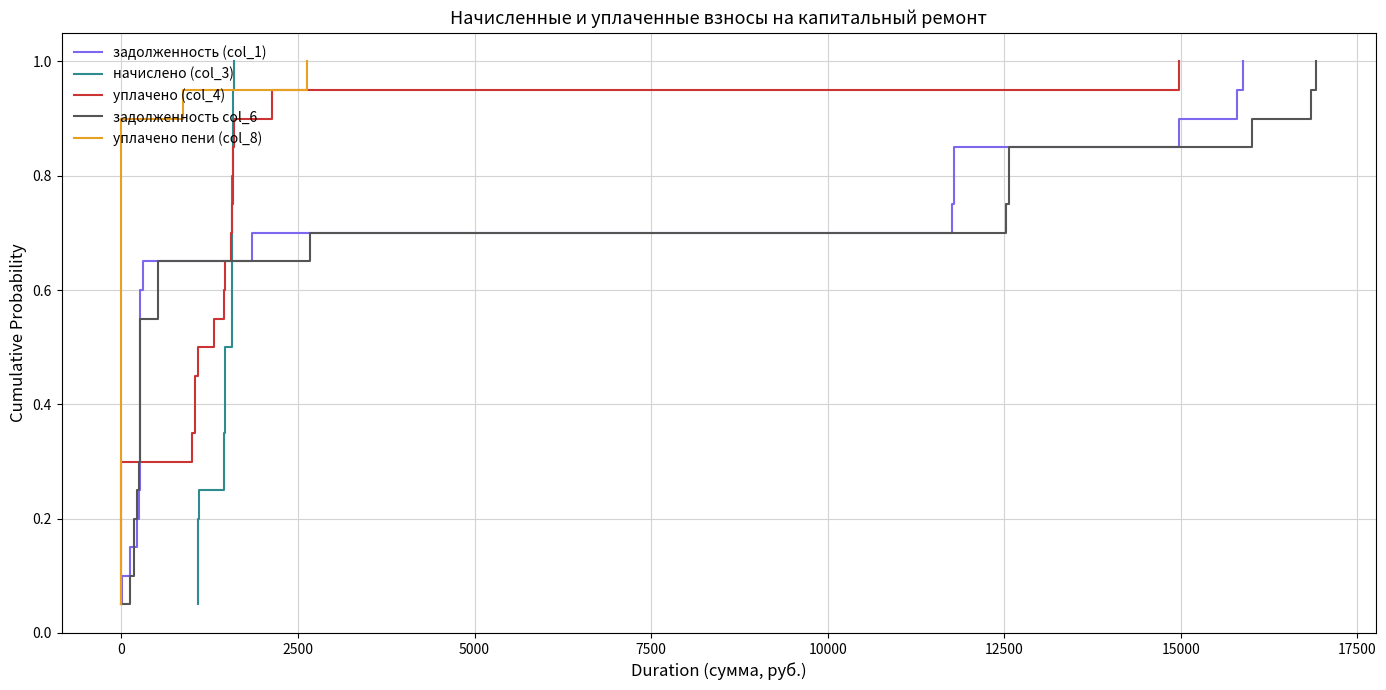

True or false: уплачено (col_4) has more than 1 points higher than both neighbors.

False